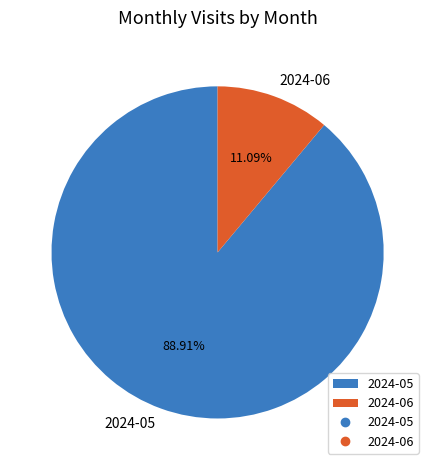

To the nearest percent, what is the average slice percentage?

50%